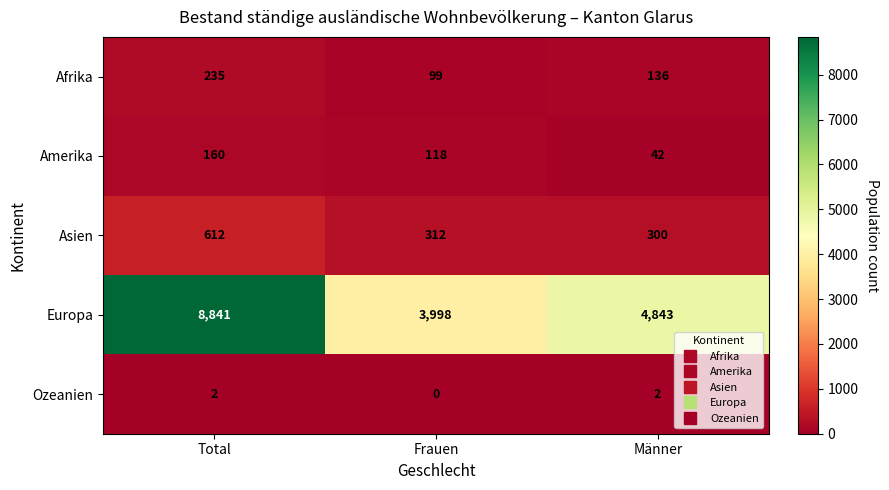

How many distinct data groups are displayed?

5